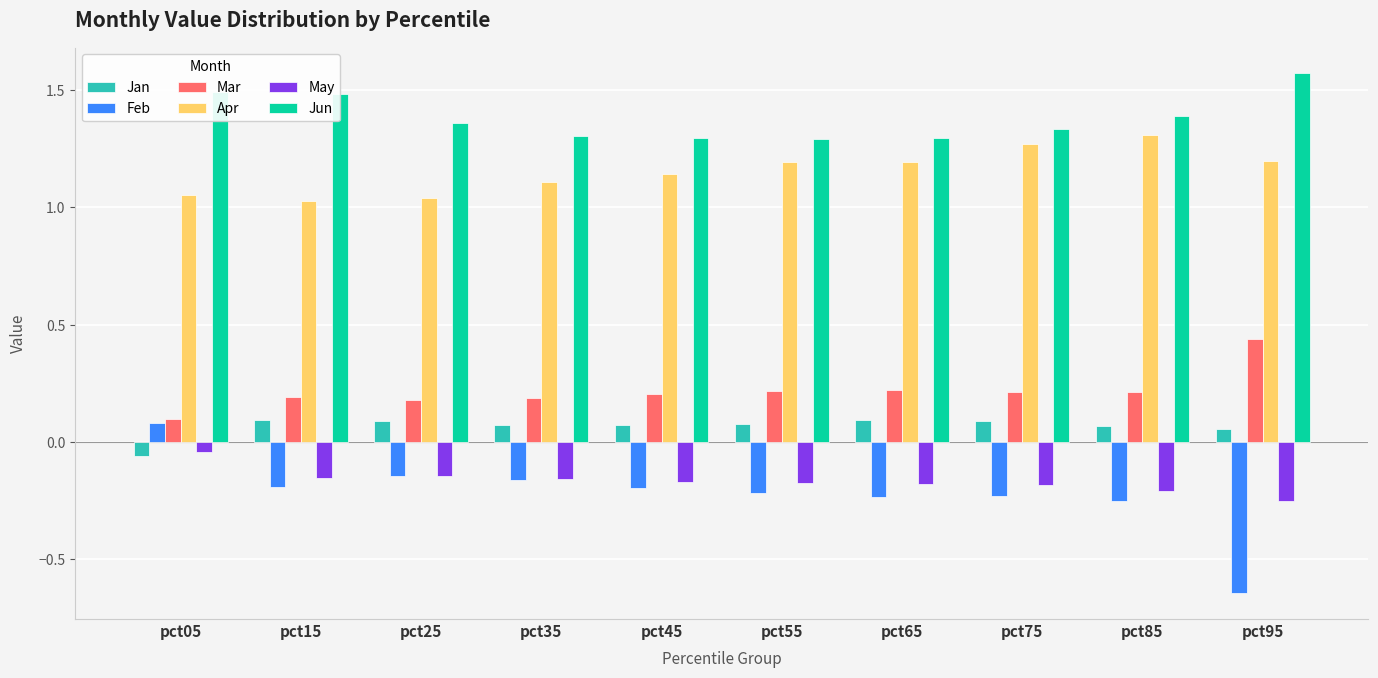

Count the Jan values in the range 0 to 1.

9